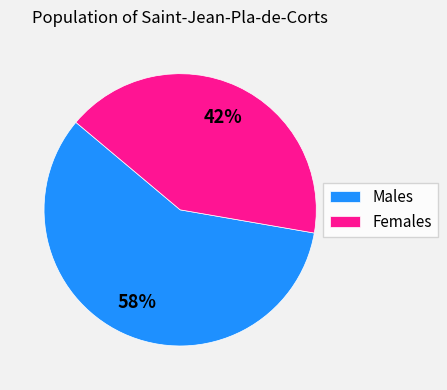

To the nearest percent, what is the combined percentage of Females and Males?

100%